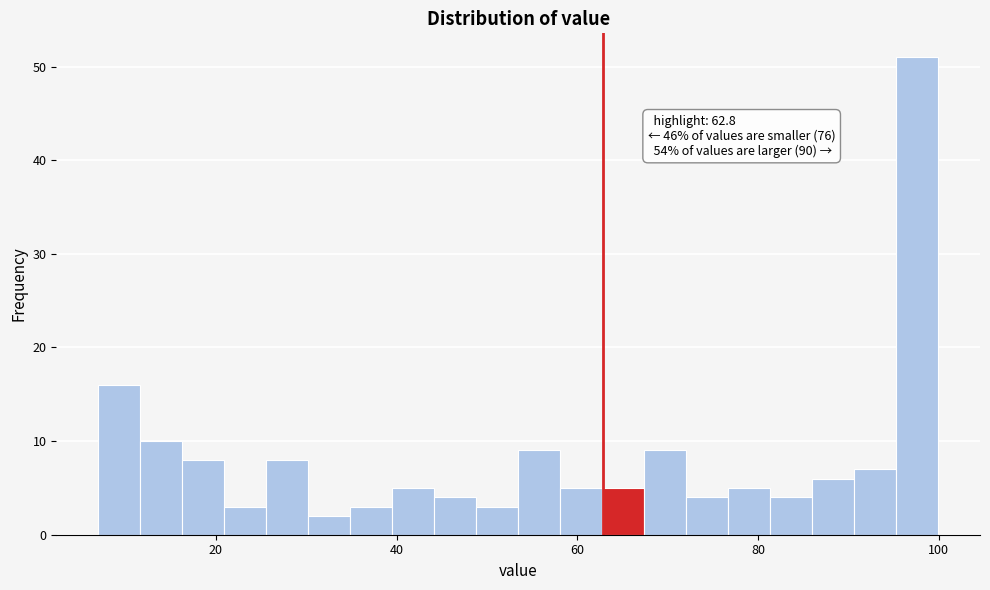

Read against the x-axis, roughly where is the centre of the tallest bar?

98